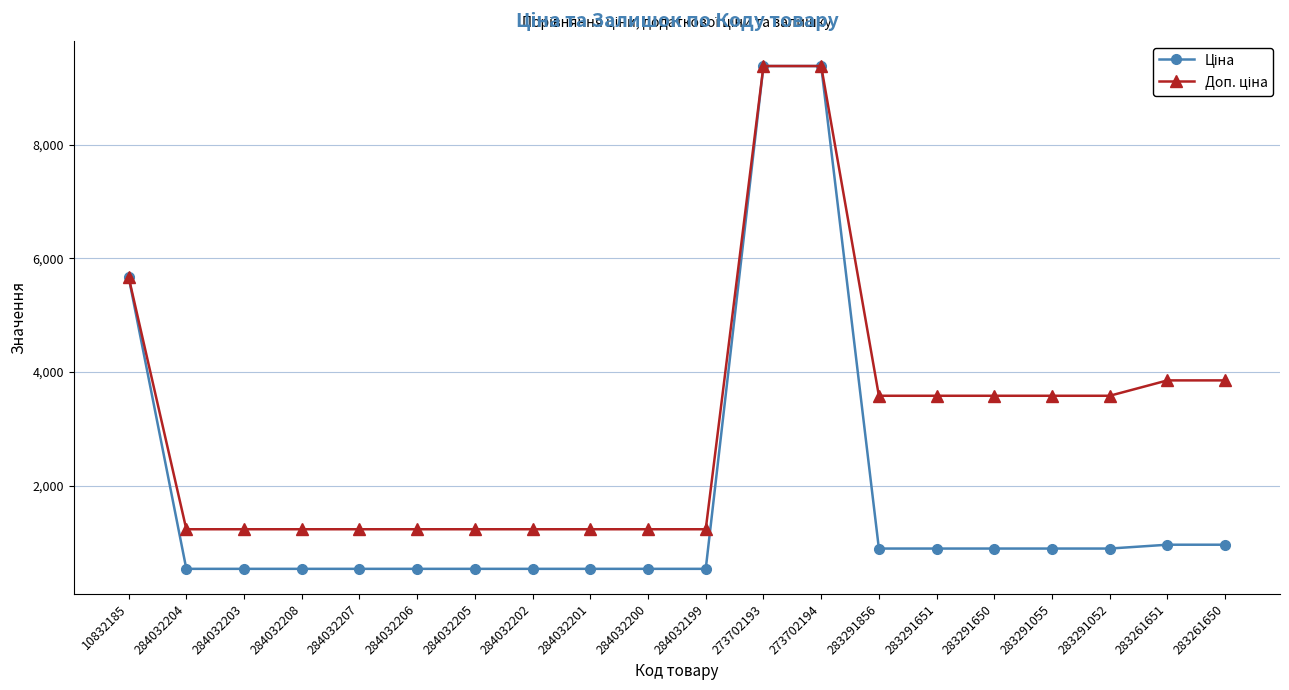

What is the difference between the highest and lowest values at 284032204?

696.4